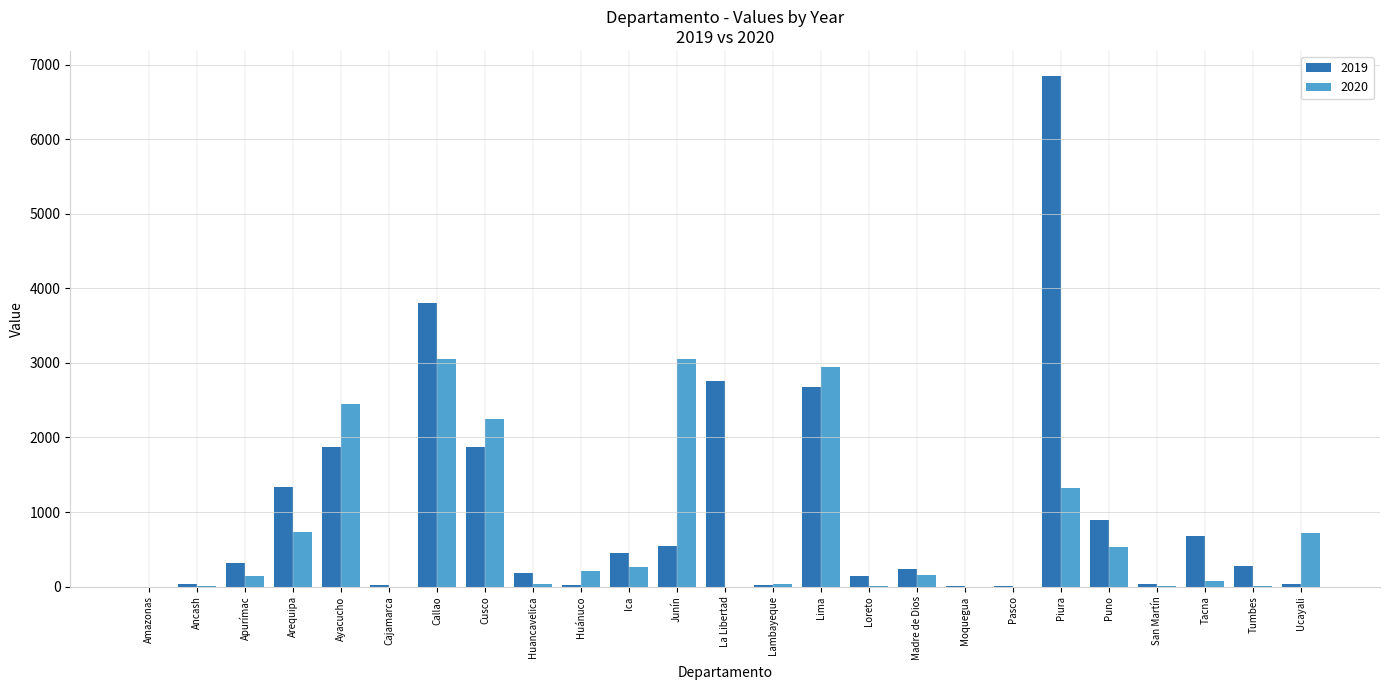

At which label is 2020 closest to 1524?

Piura